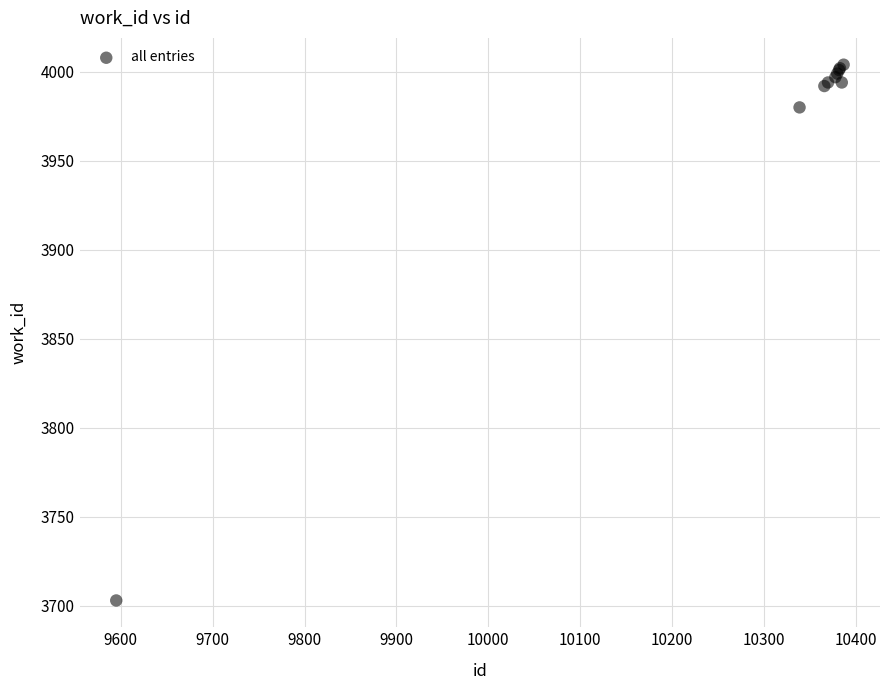

What Y value in the scatter plot is closest to 3853?

3980